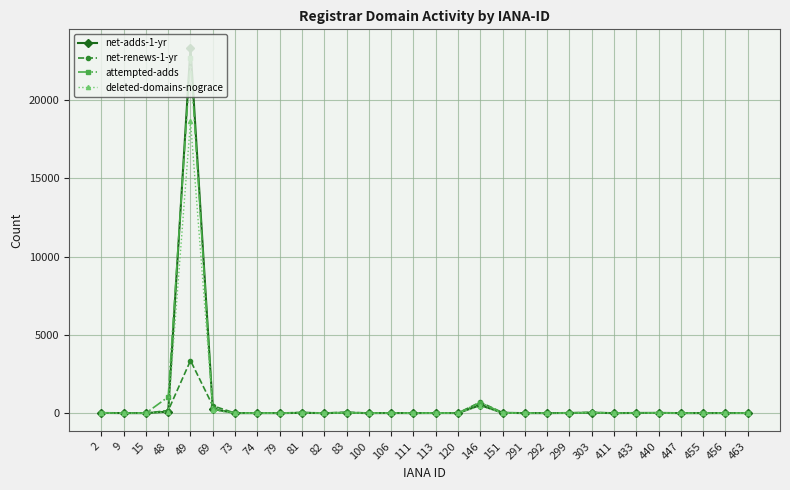

Between 69 and 120, which series saw the biggest shift?

net-renews-1-yr